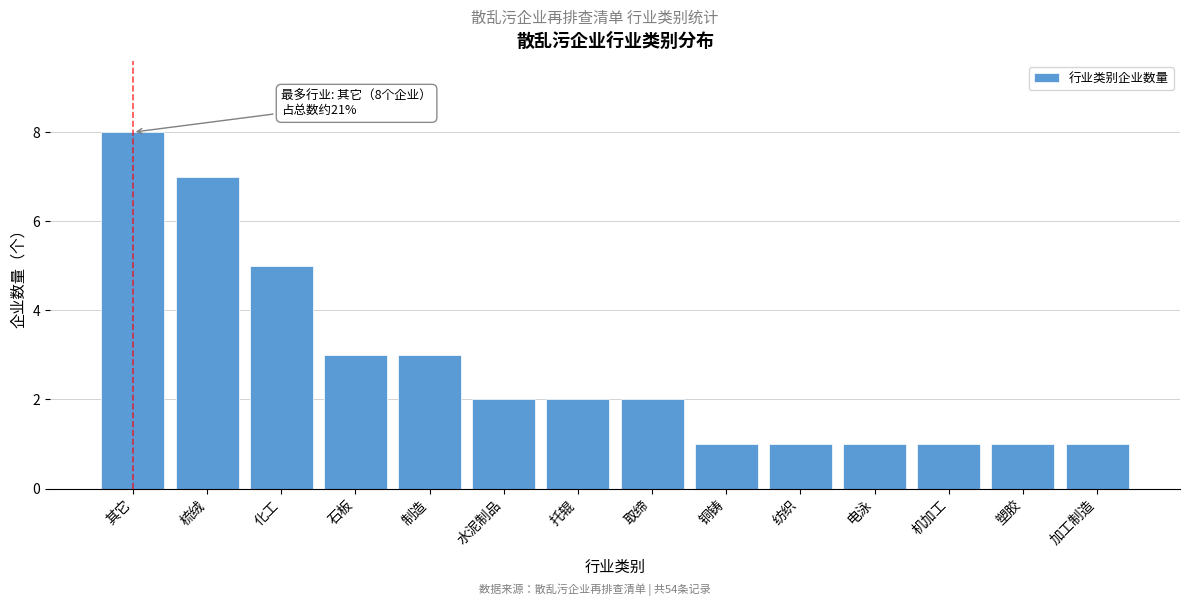

Reading right to left, what are all the values shown in this chart?

1	1	1	1	1	1	2	2	2	3	3	5	7	8